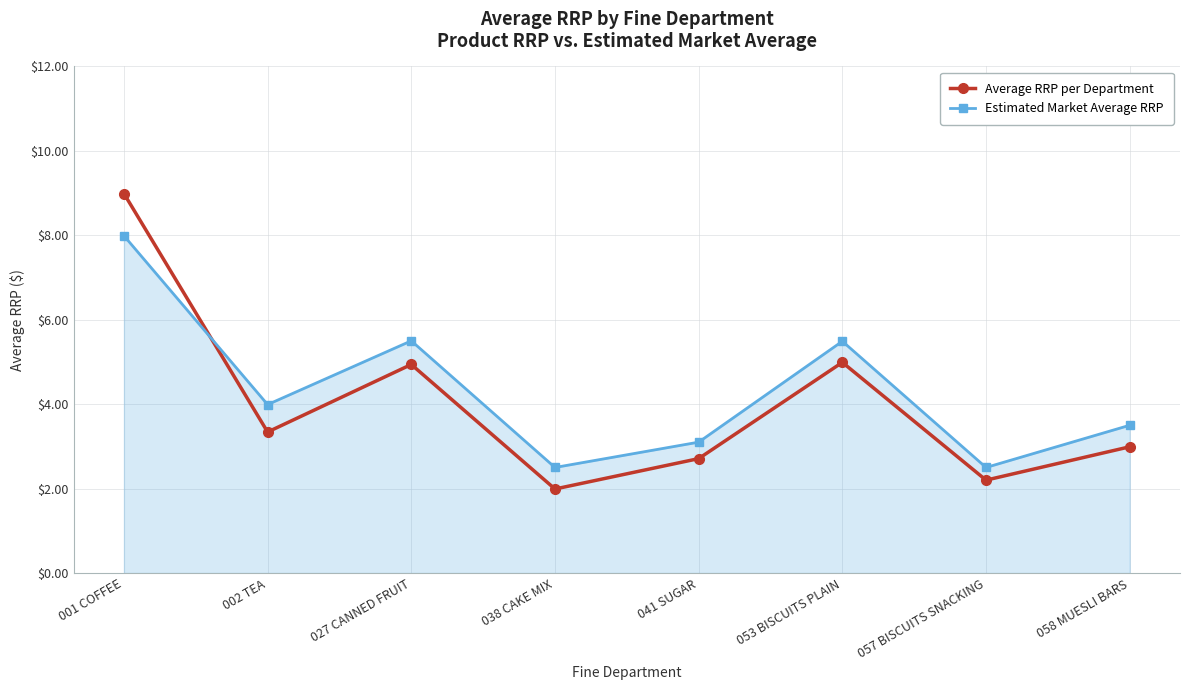

Does the chart have visible grid lines?

Yes